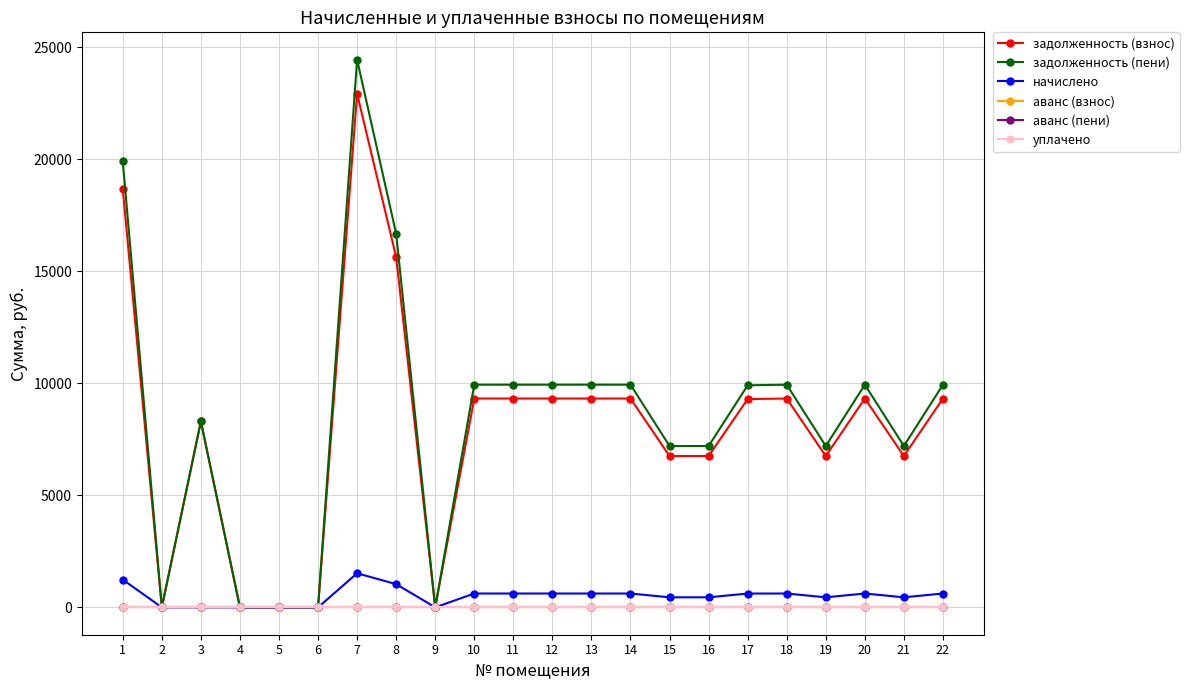

Which category has the highest value in the аванс (взнос) series?

1